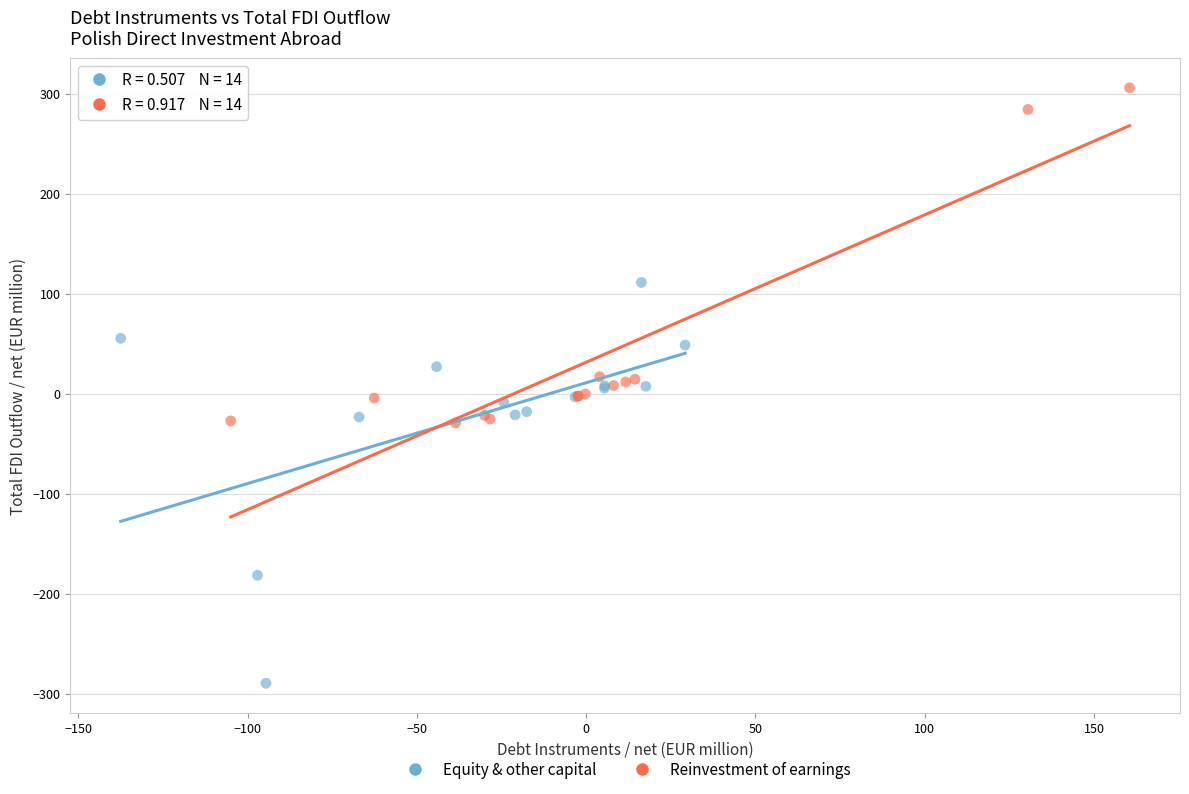

Which series has the largest Y range (max minus min)?

Equity & other capital